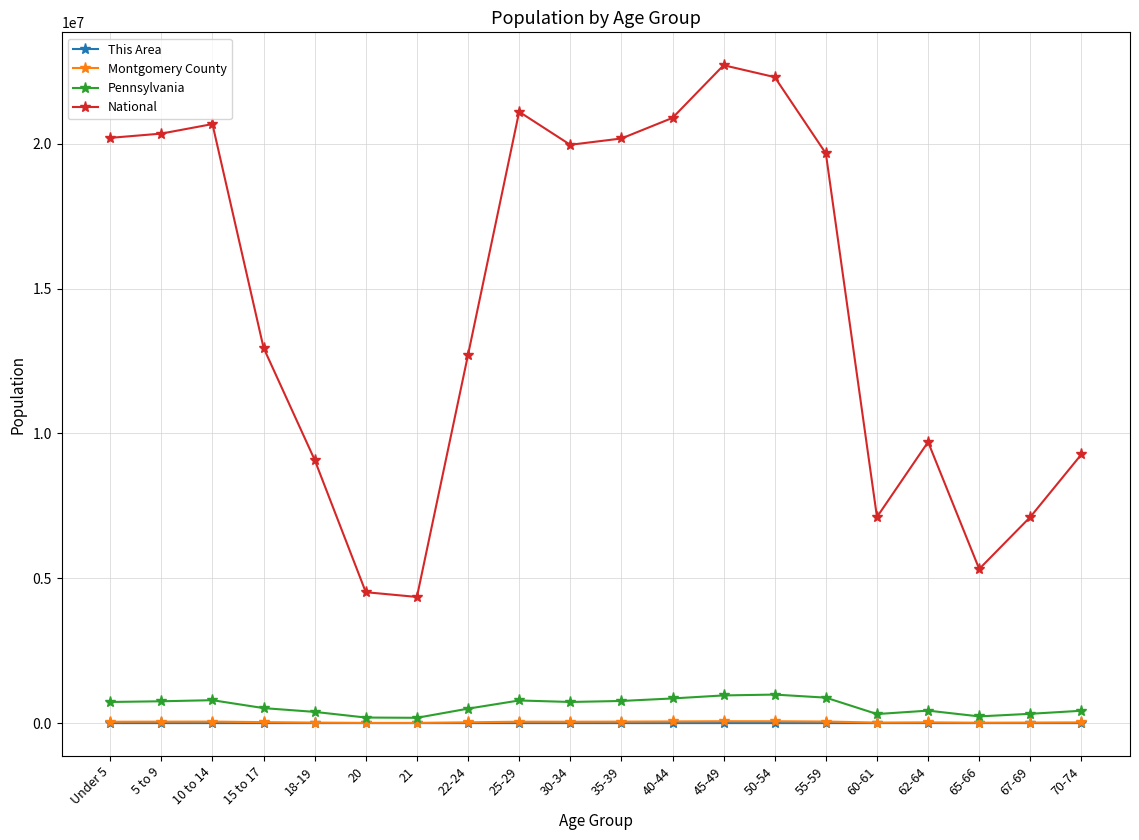

What is the label of the 16th point from the left?

60-61